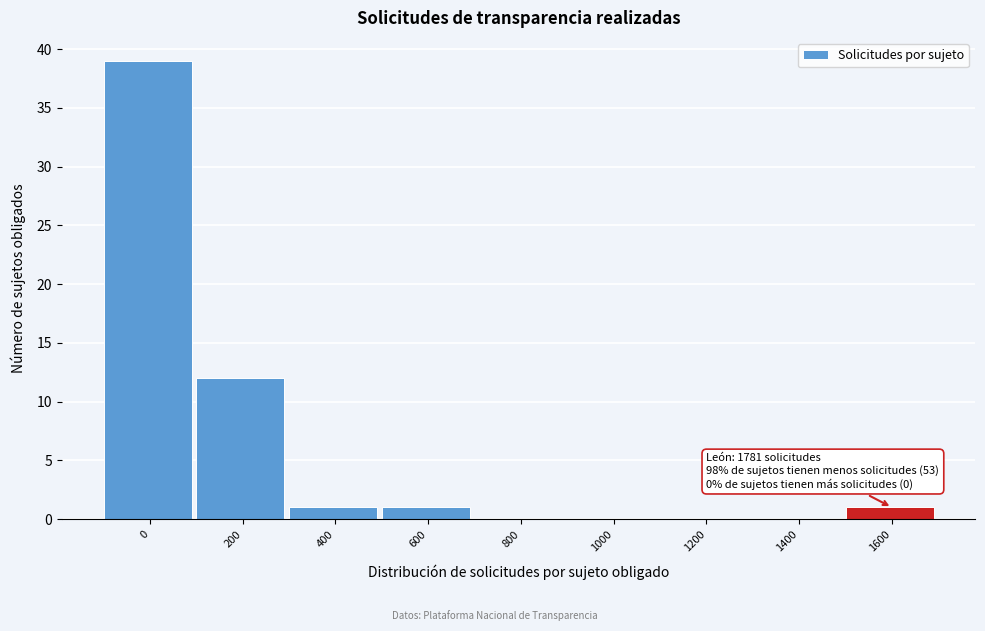

Reading left to right, transcribe all the data shown in this chart.

0=39	200=12	400=1	600=1	800=0	1000=0	1200=0	1400=0	1600=1